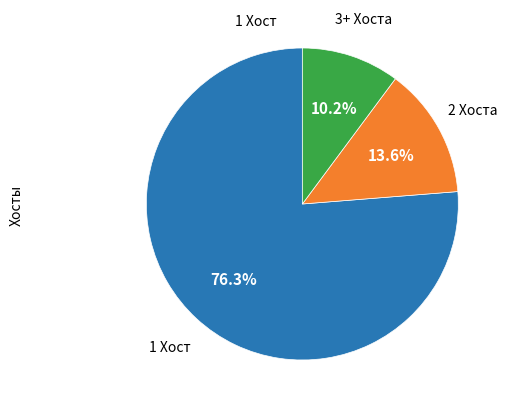

Is there any slice that represents more than half of the pie?

Yes